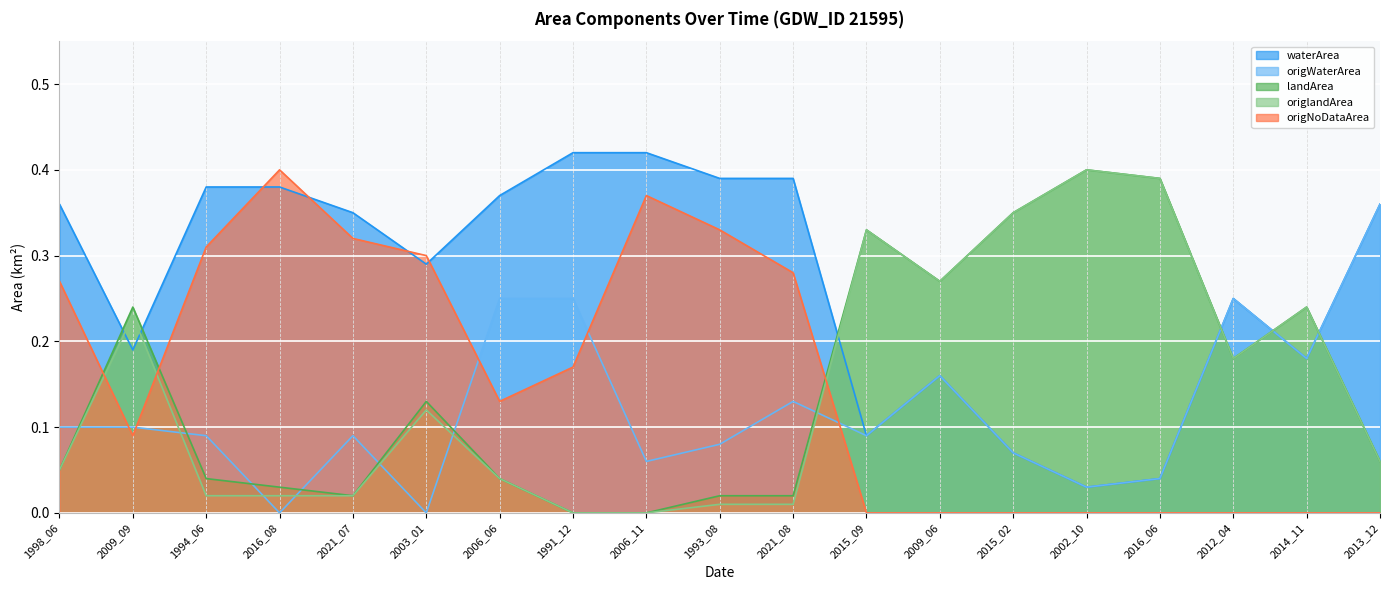

Is it true that landArea equals 0.1 at 2014_11?

False